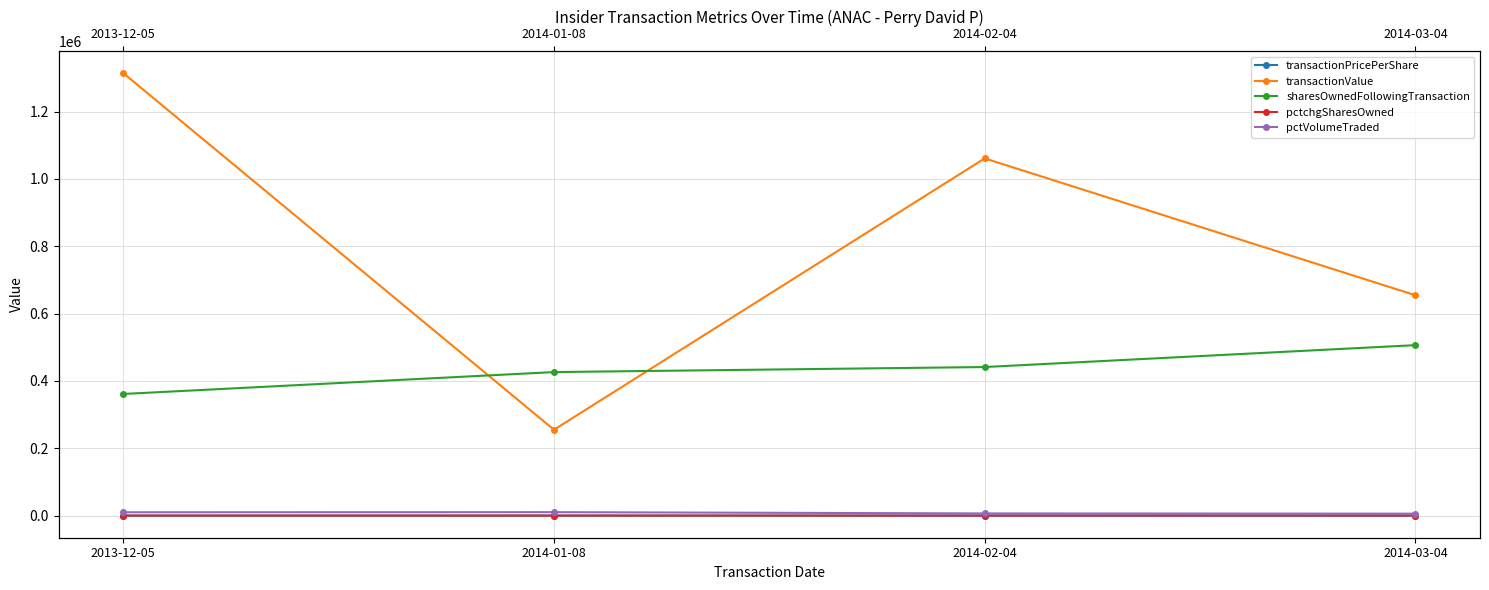

True or false: sharesOwnedFollowingTransaction and transactionValue intersect in this chart.

True